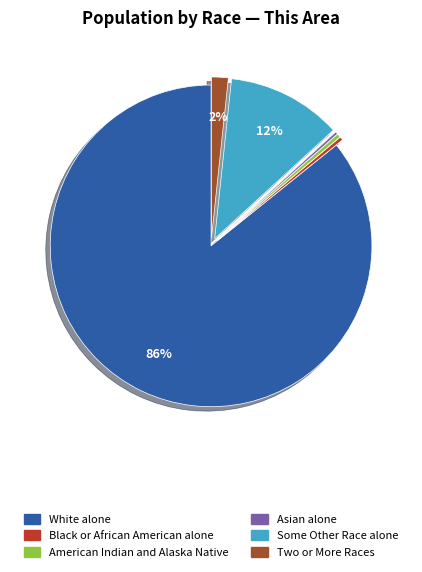

True or false: Some Other Race alone accounts for 12% of the total.

True